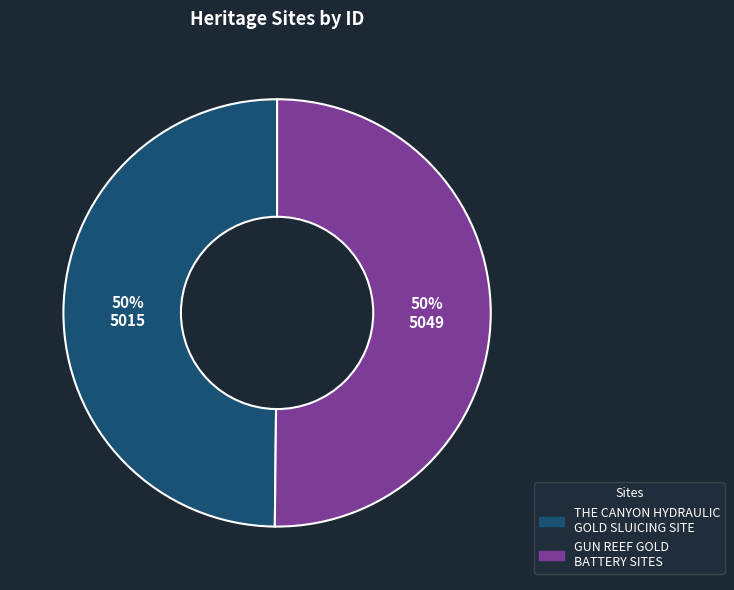

To the nearest percent, what is the combined percentage of THE CANYON HYDRAULIC GOLD SLUICING SITE and GUN REEF GOLD BATTERY SITES?

100%